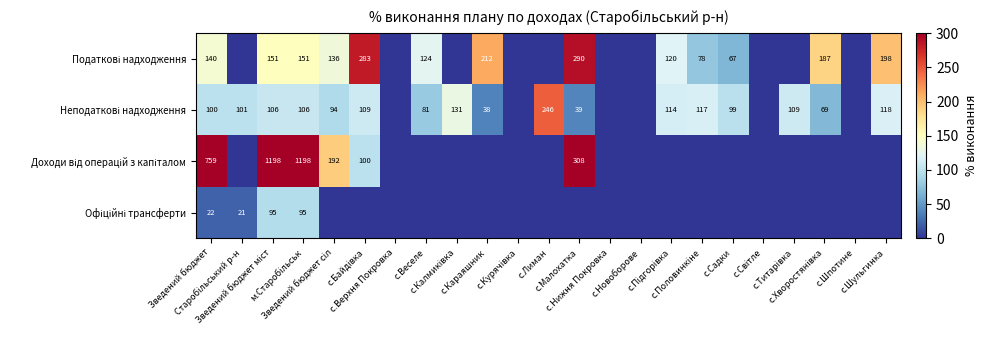

Which label corresponds to the largest value in the chart?

Зведений бюджет міст